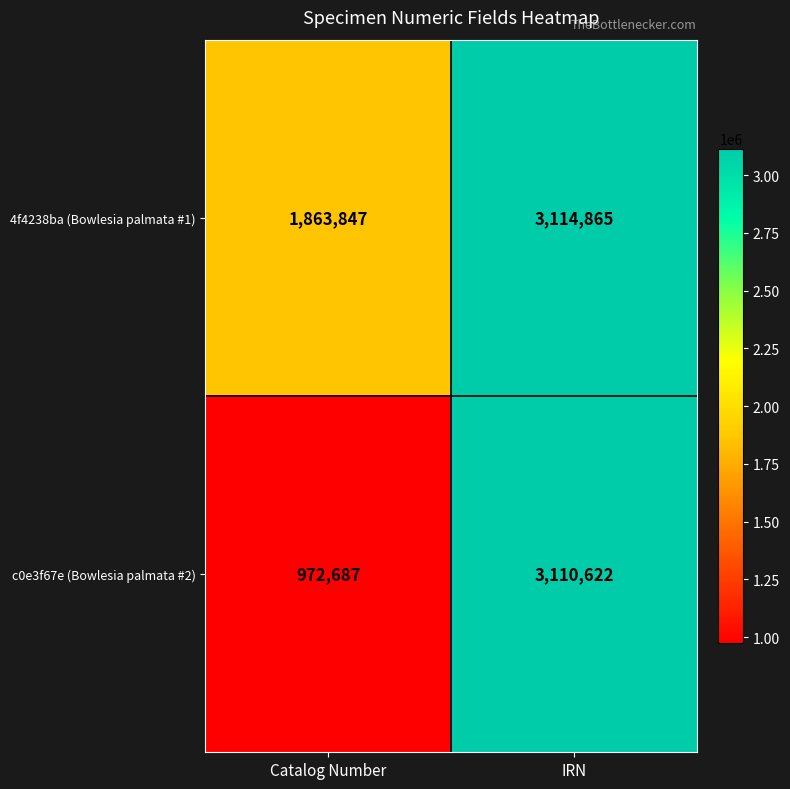

Which series has the largest total across all categories?

4f4238ba (Bowlesia palmata #1)